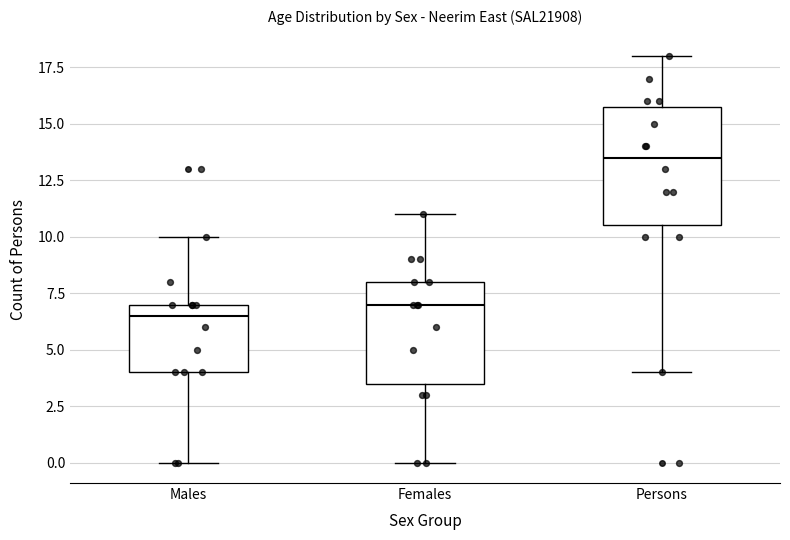

Where does the upper whisker of the box for Males end on the y-axis? The values are not printed on the chart, so give them approximately, as read against the axis.

10.0